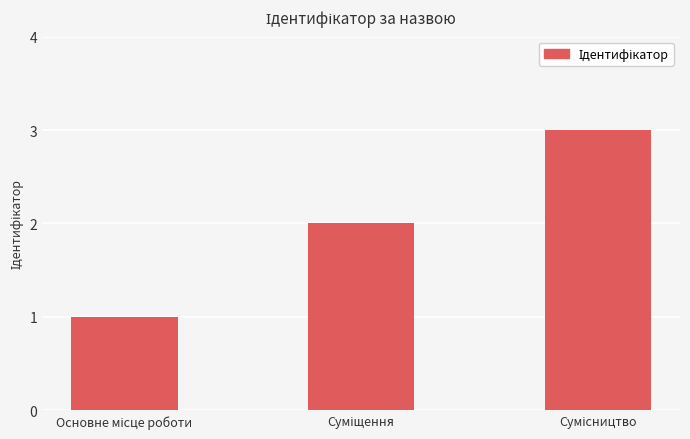

What is the sum of all values?

6